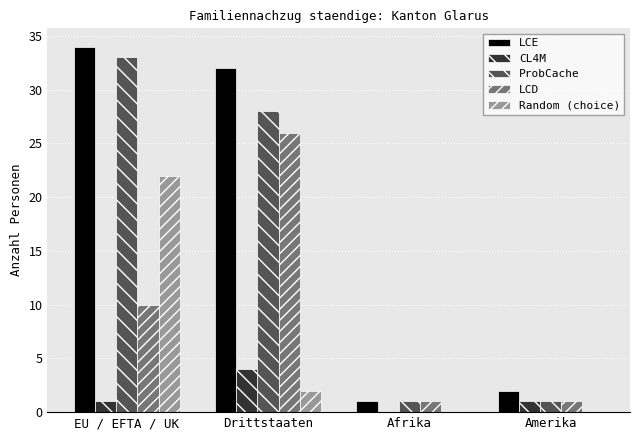

What is the approximate value of LCD at Drittstaaten, to the nearest 10?

30